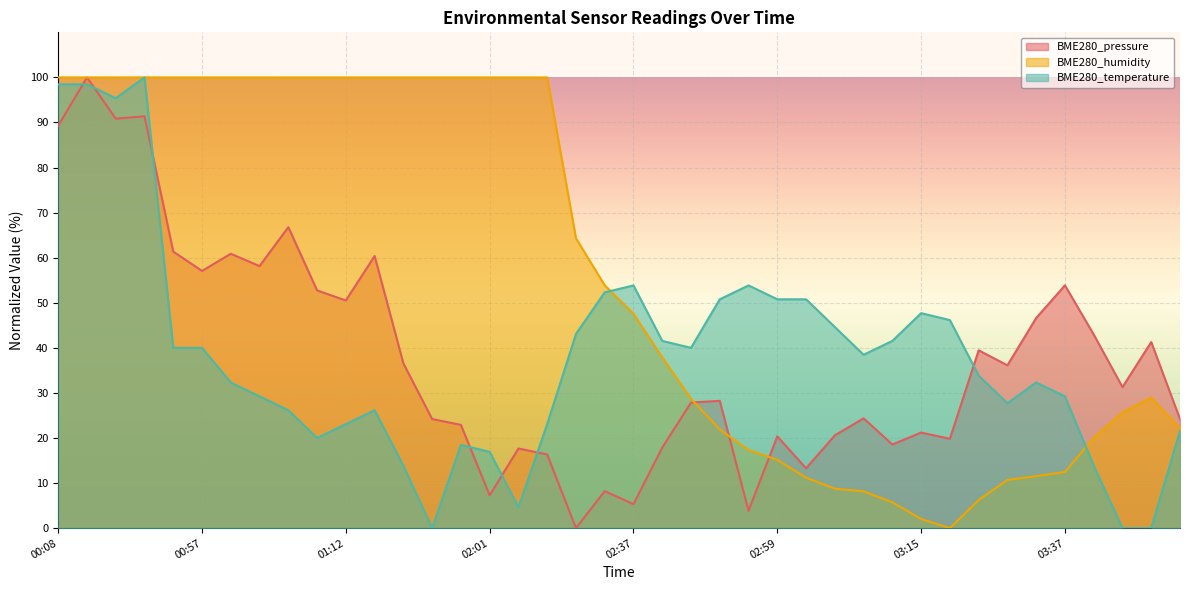

How many lines are shown in the chart?

3